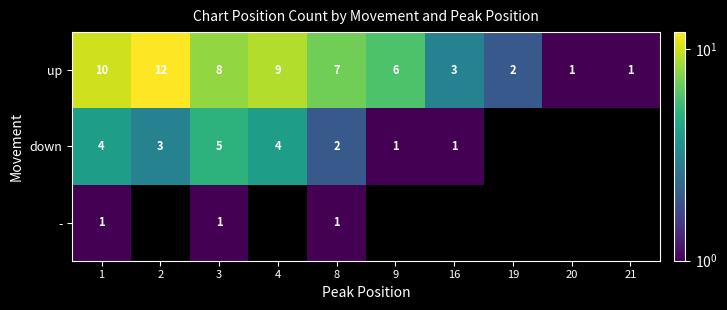

True or false: down has a value of 0.3 at 9.

False